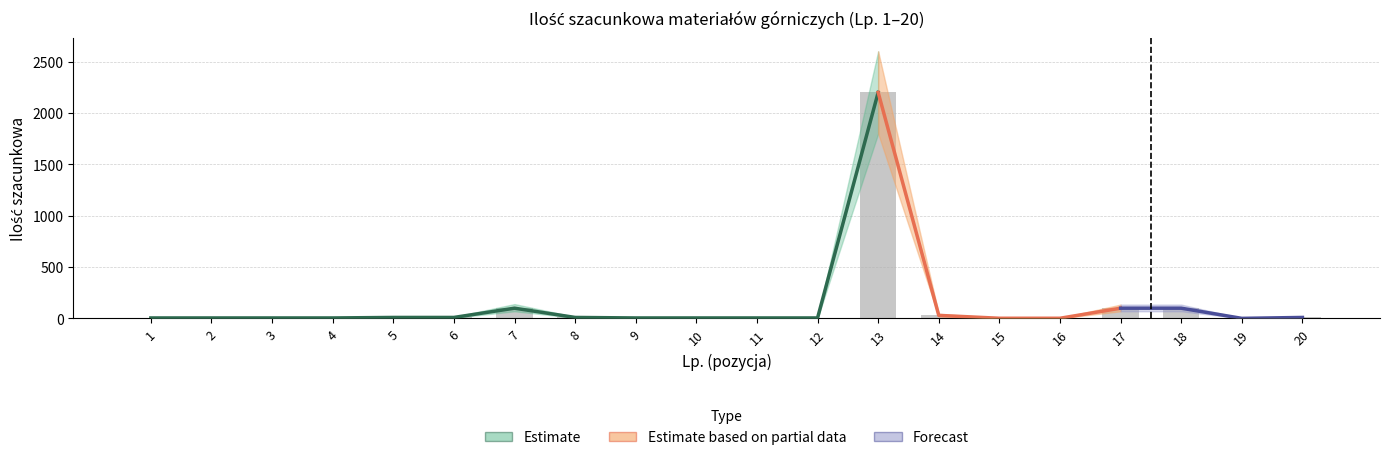

What is the value of the 19th bar from the left?

1